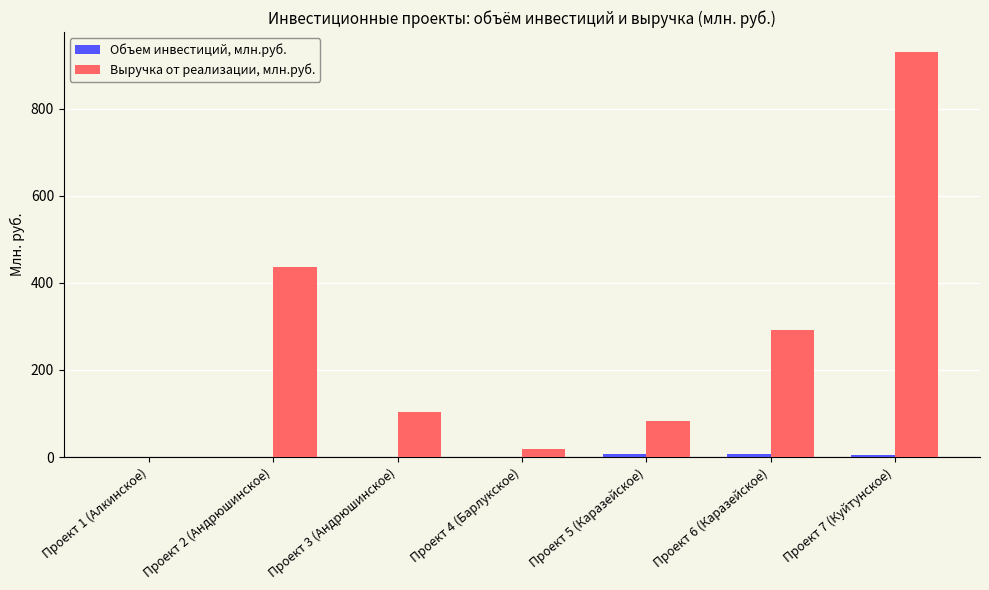

Which category has the highest value across all series?

Проект 7 (Куйтунское)